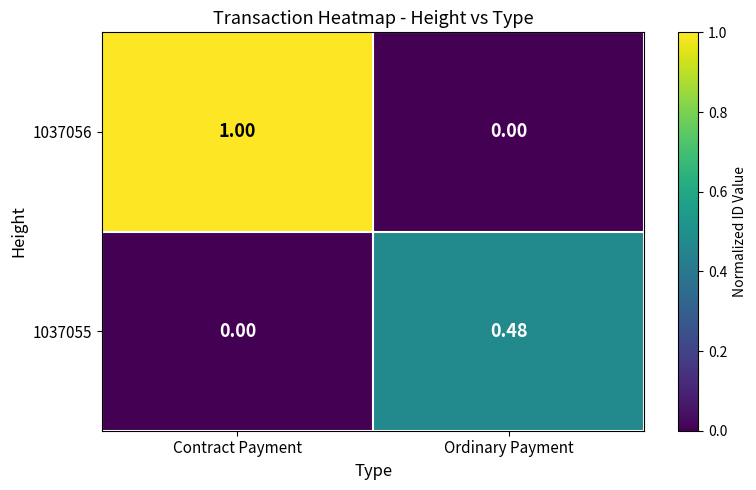

At which label does 1037056 reach its minimum?

Ordinary Payment